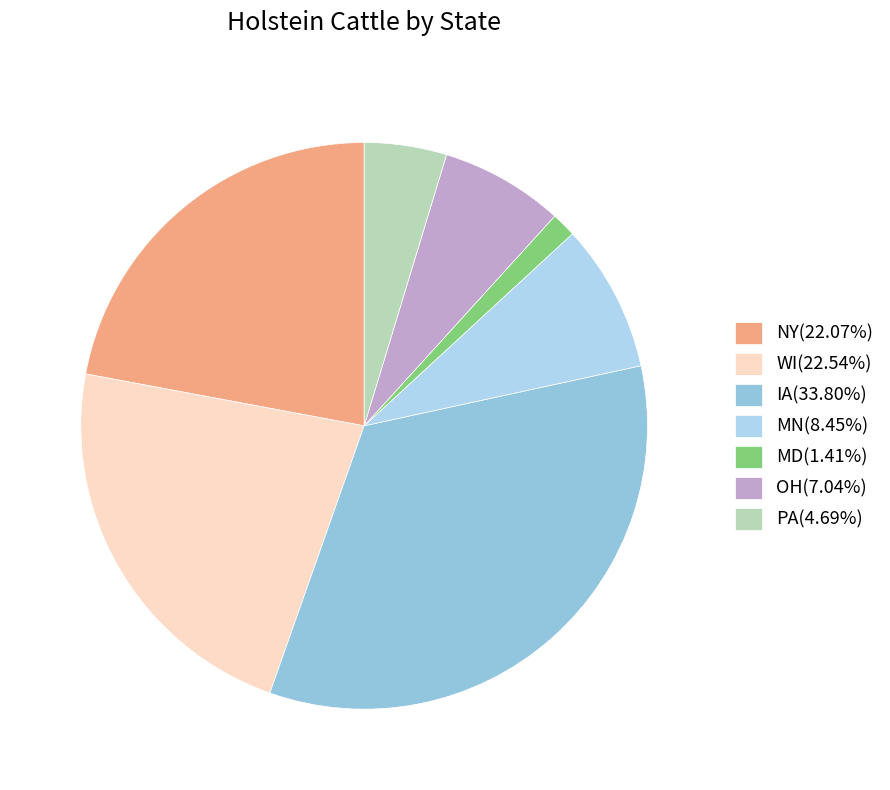

True or false: WI accounts for 23% of the total.

True